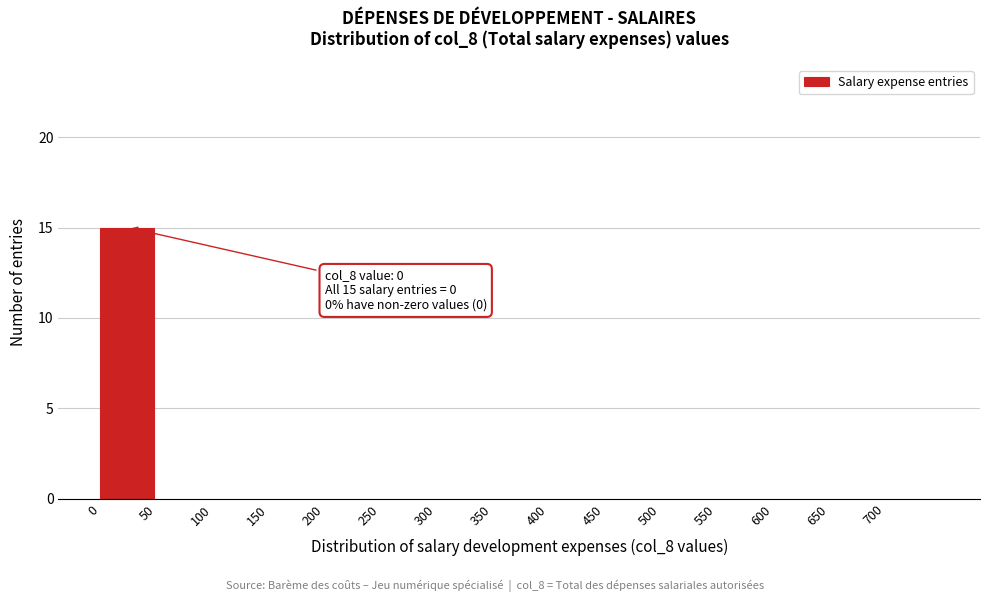

Over which range of the x-axis is the bar tallest?

0 to 50